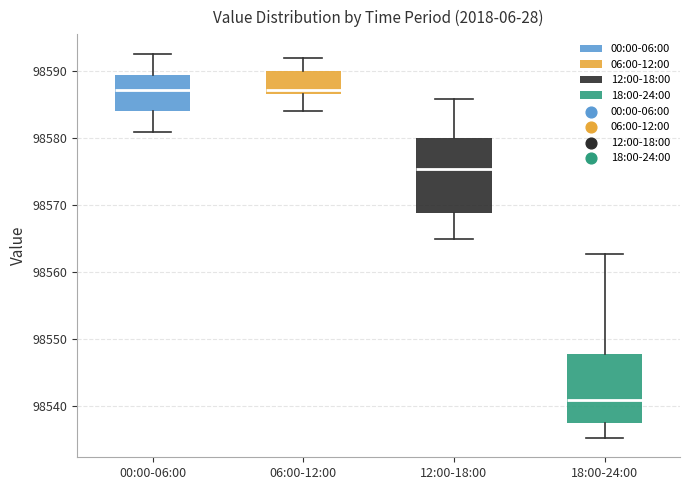

Where is the upper edge of the box for 12:00-18:00 on the y-axis? The values are not printed on the chart, so give them approximately, as read against the axis.

98580